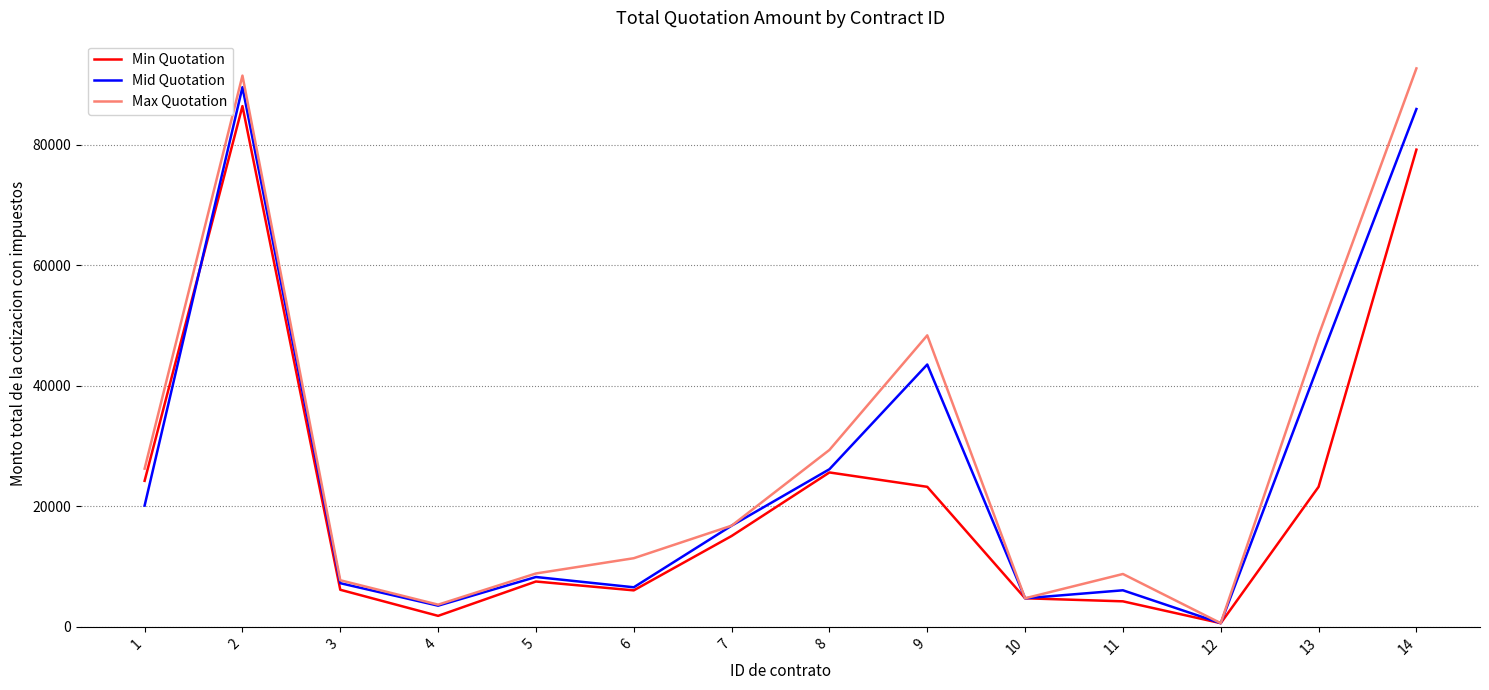

Is the value of Min Quotation at 4 greater than the value of Max Quotation at 3?

No